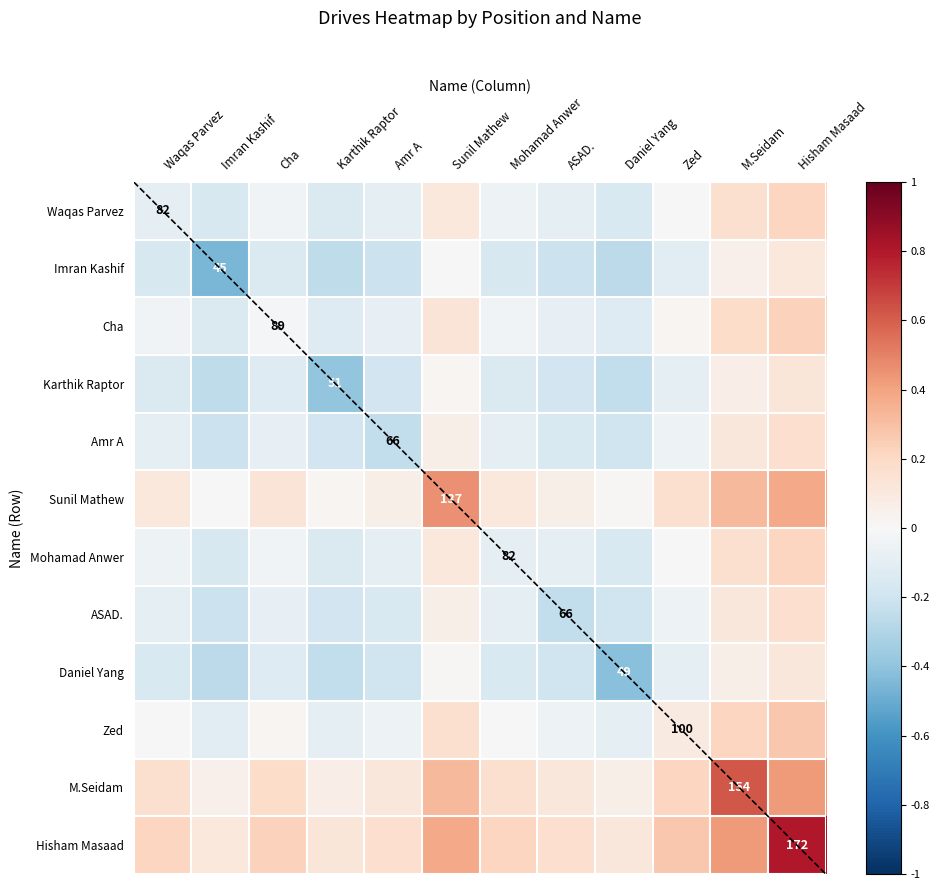

What is the minimum value for Waqas Parvez?

-0.2